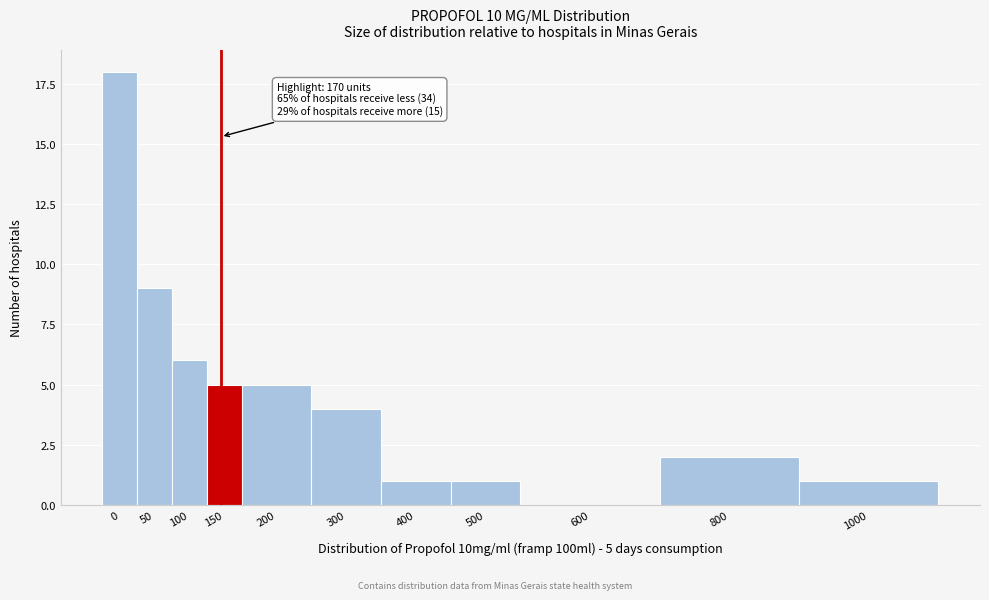

Reading right to left, extract all data points from this chart.

1000=1	800=2	600=0	500=1	400=1	300=4	200=5	150=5	100=6	50=9	0=18